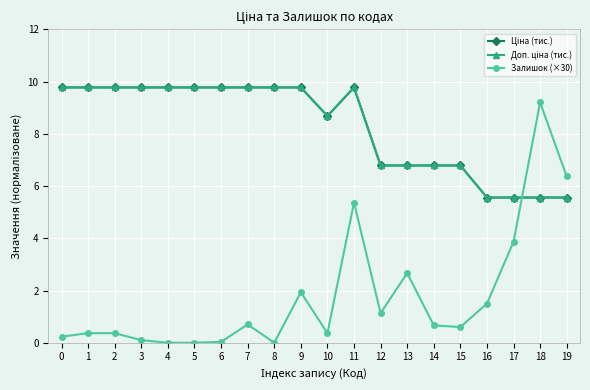

What is the difference between the second highest and minimum values in the Ціна (тис.) series?

4.2